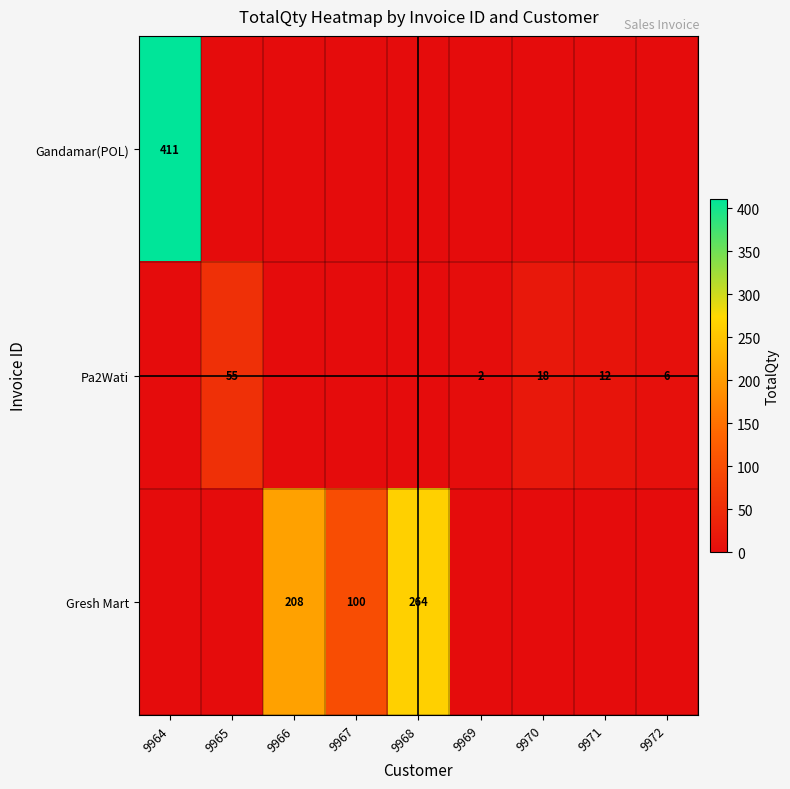

The value of Gresh Mart at 9966 is 208. True or false?

True